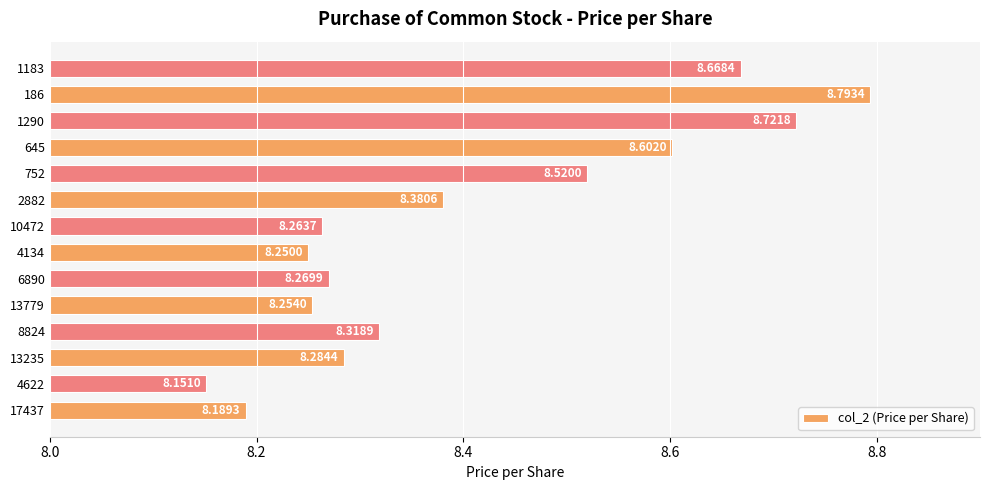

List the labels in order of value, largest first.

186, 1290, 1183, 645, 752, 2882, 8824, 13235, 6890, 10472, 13779, 4134, 17437, 4622